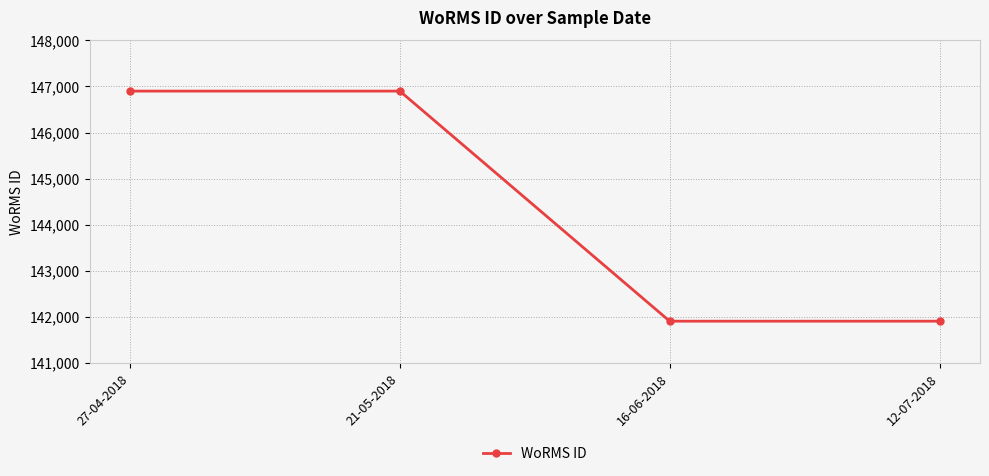

The chart shows a value of 246228 at 16-06-2018. True or false?

False